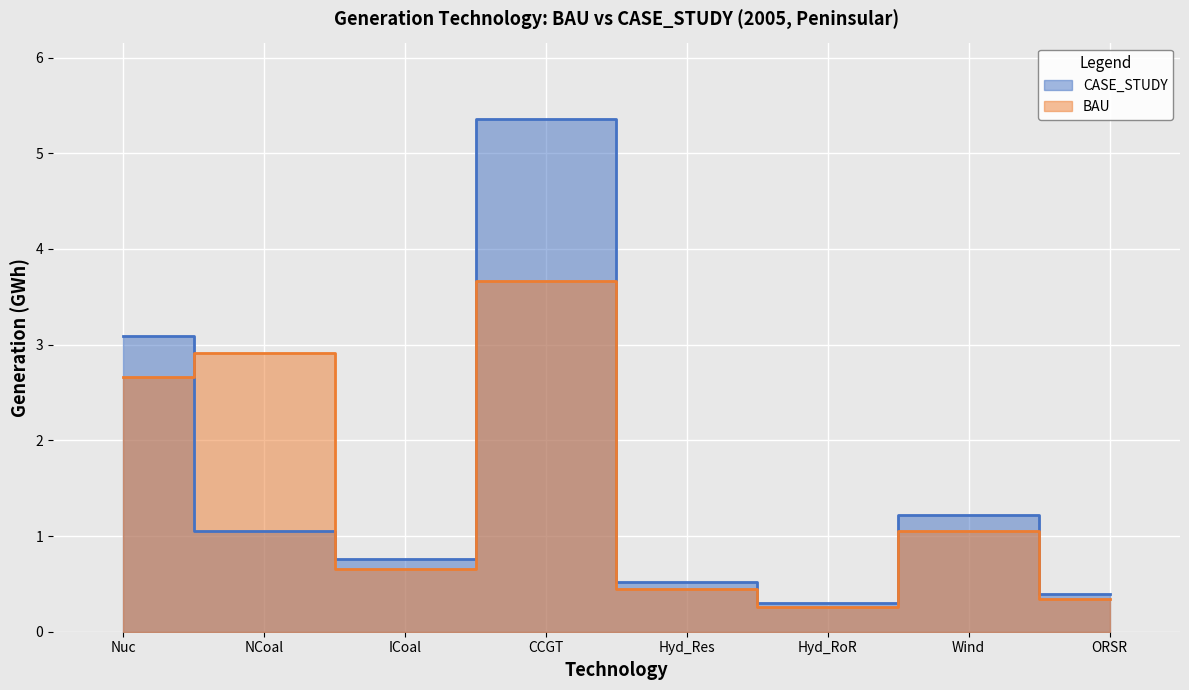

What is the total value across all series at Hyd_RoR?

0.6